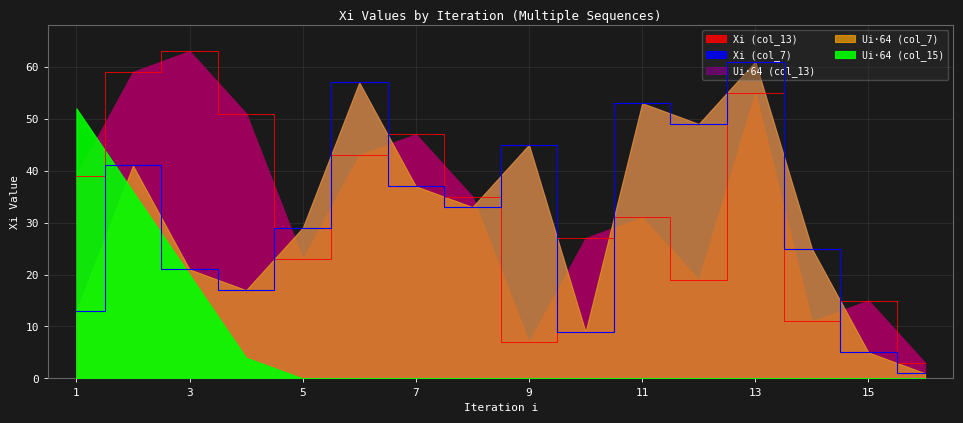

At which label is Xi (col_13) closest to 33?

8